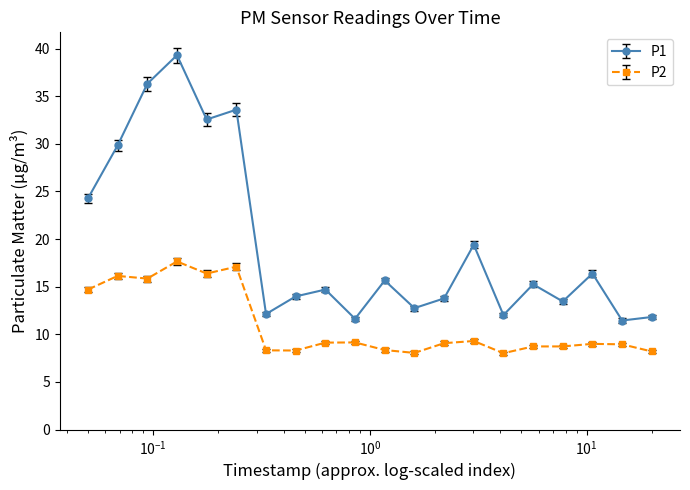

What is the average value of the P1 series?

19.5